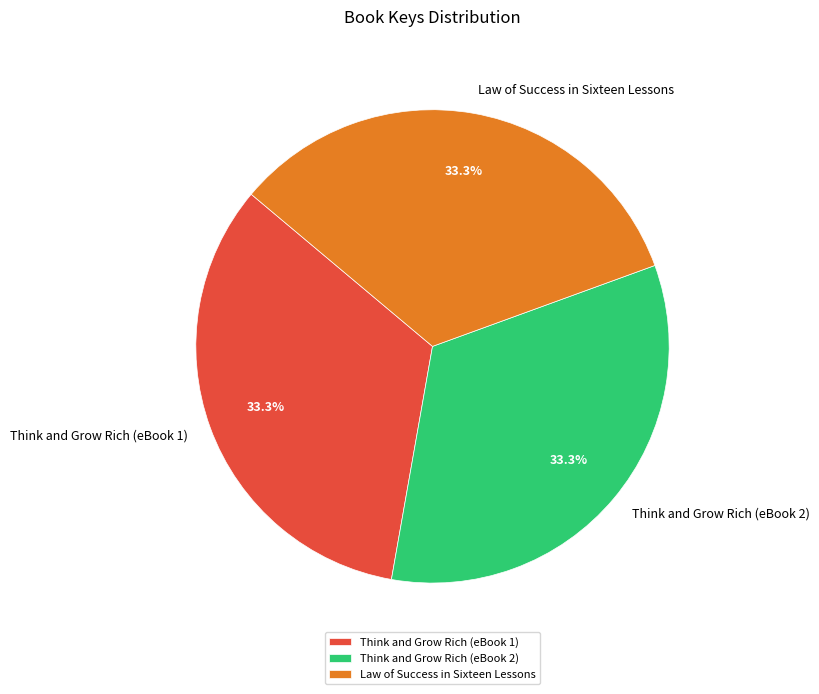

To the nearest percent, what portion does Think and Grow Rich (eBook 2) represent?

33%